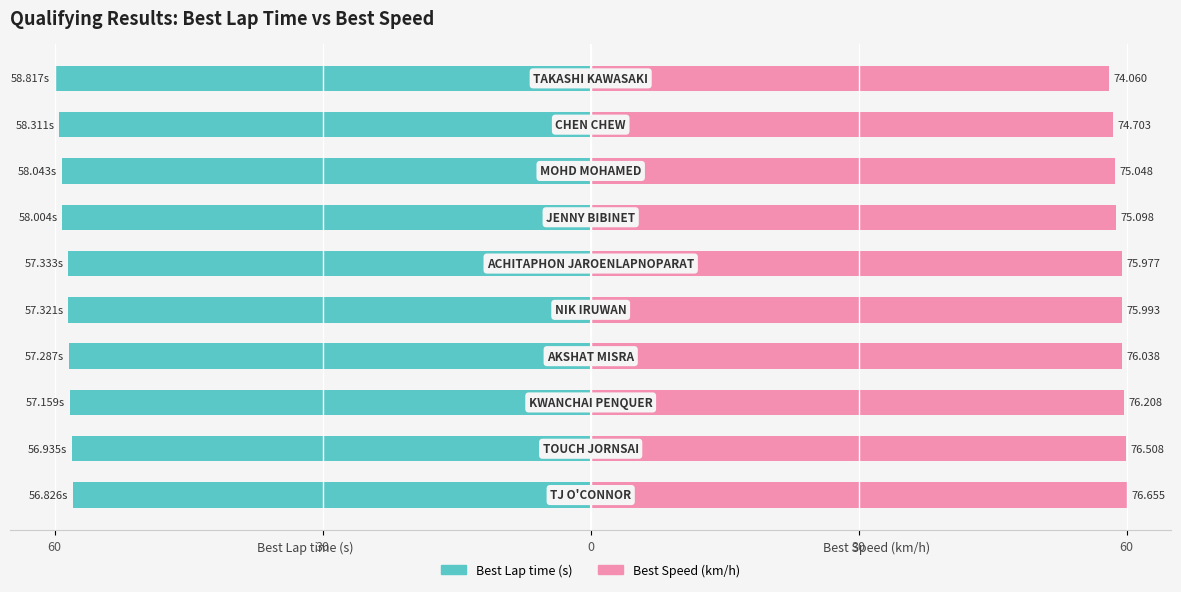

Which series has the largest total across all categories?

Best Speed